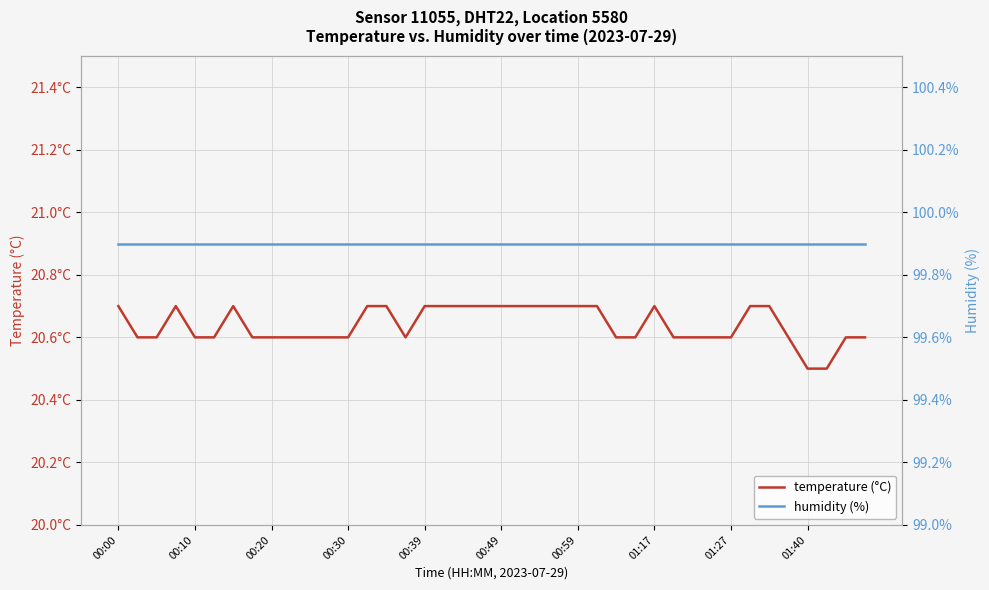

True or false: humidity (%) and temperature (°C) intersect in this chart.

False